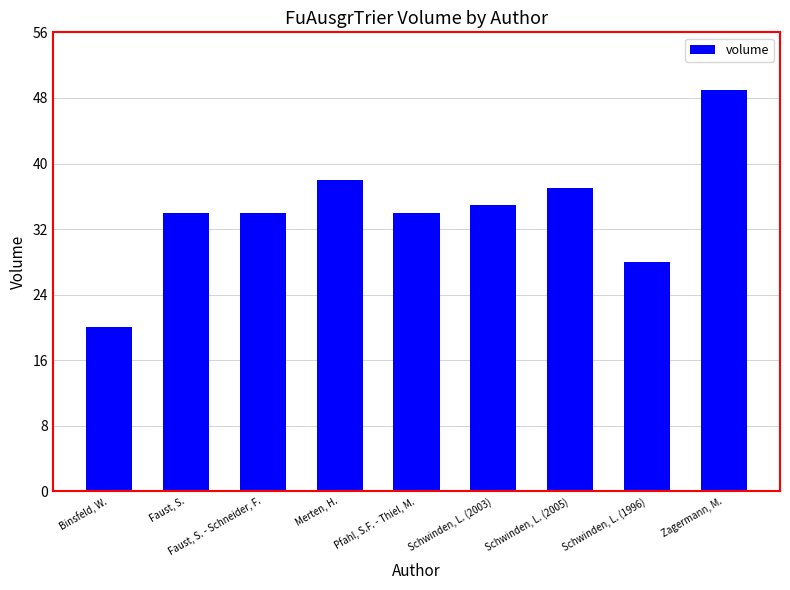

How many bars are there in total?

9